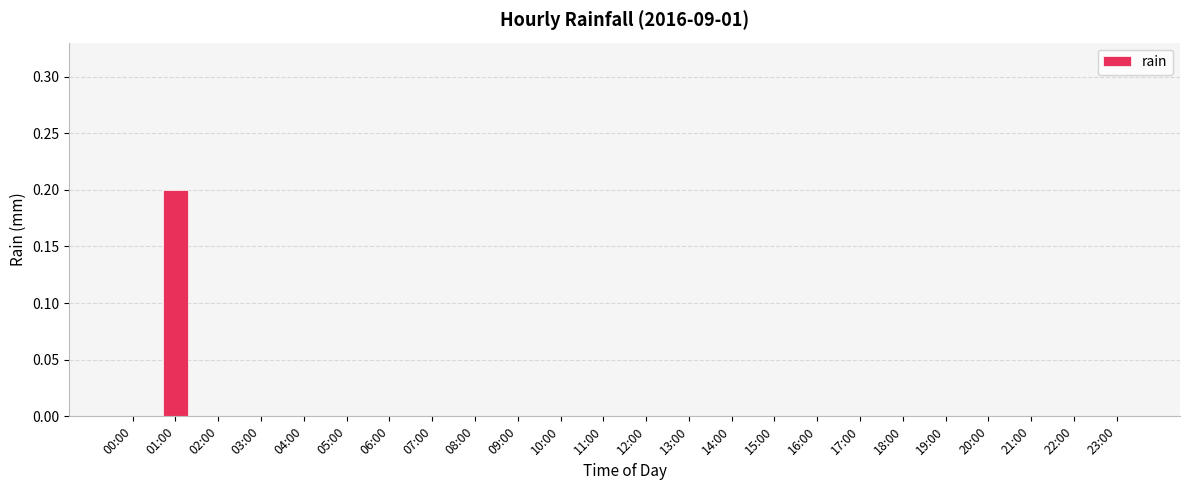

At which category does the chart reach its peak across all series?

01:00